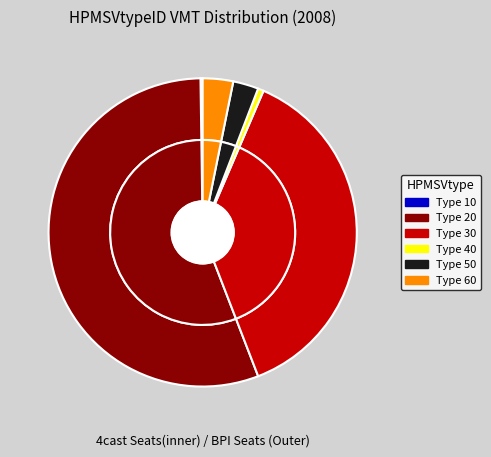

What percentage do 30 and 50 together represent?

40.3%